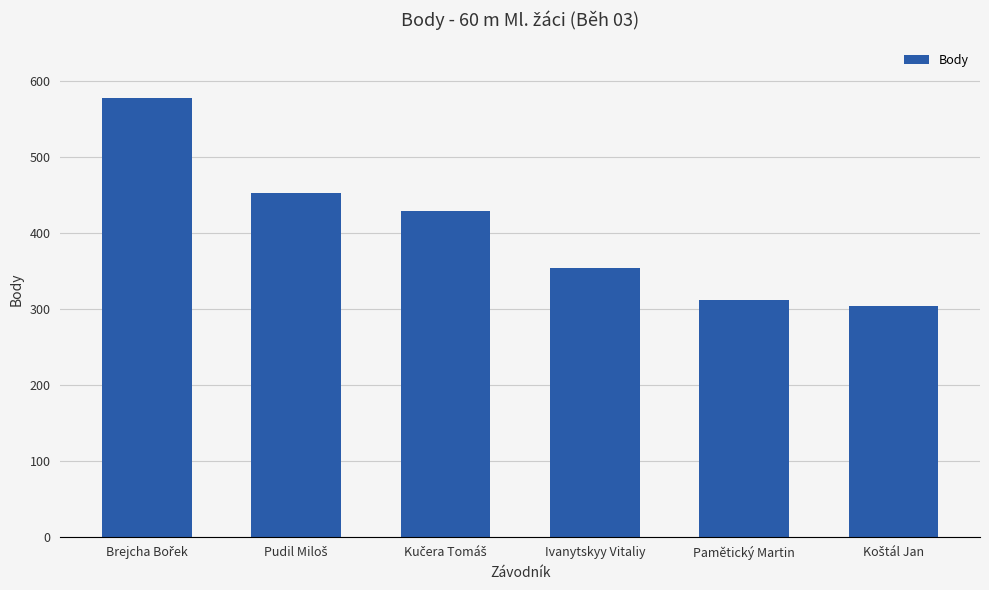

What is the smallest value displayed?

304